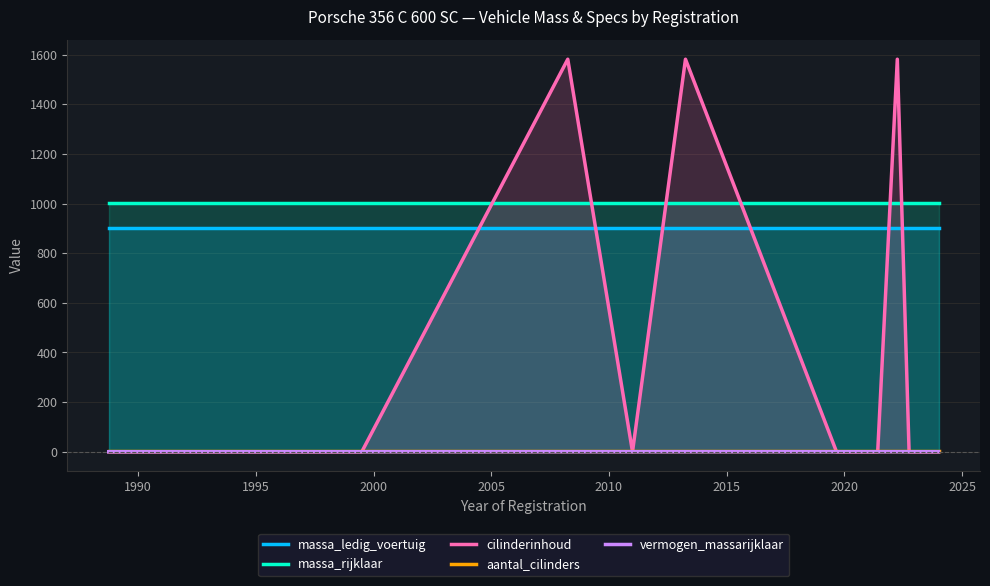

True or false: vermogen_massarijklaar has more than 1 points higher than both neighbors.

True